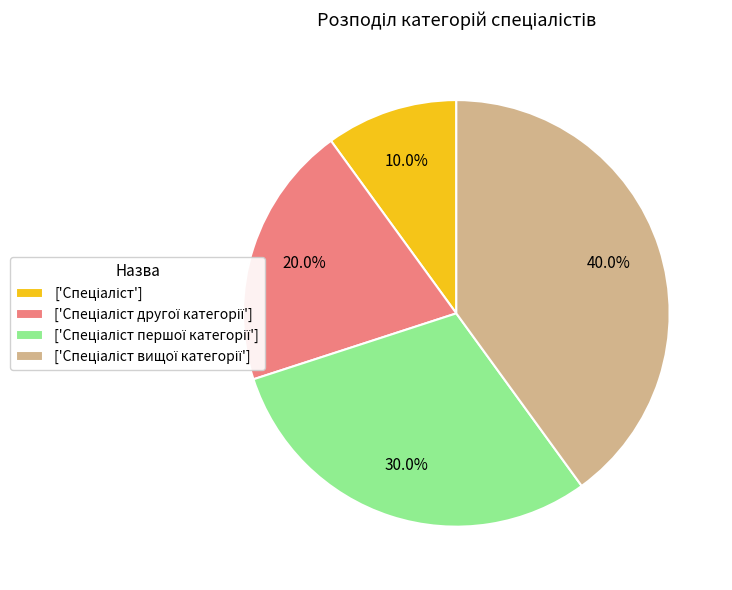

Is there any slice that represents more than half of the pie?

No